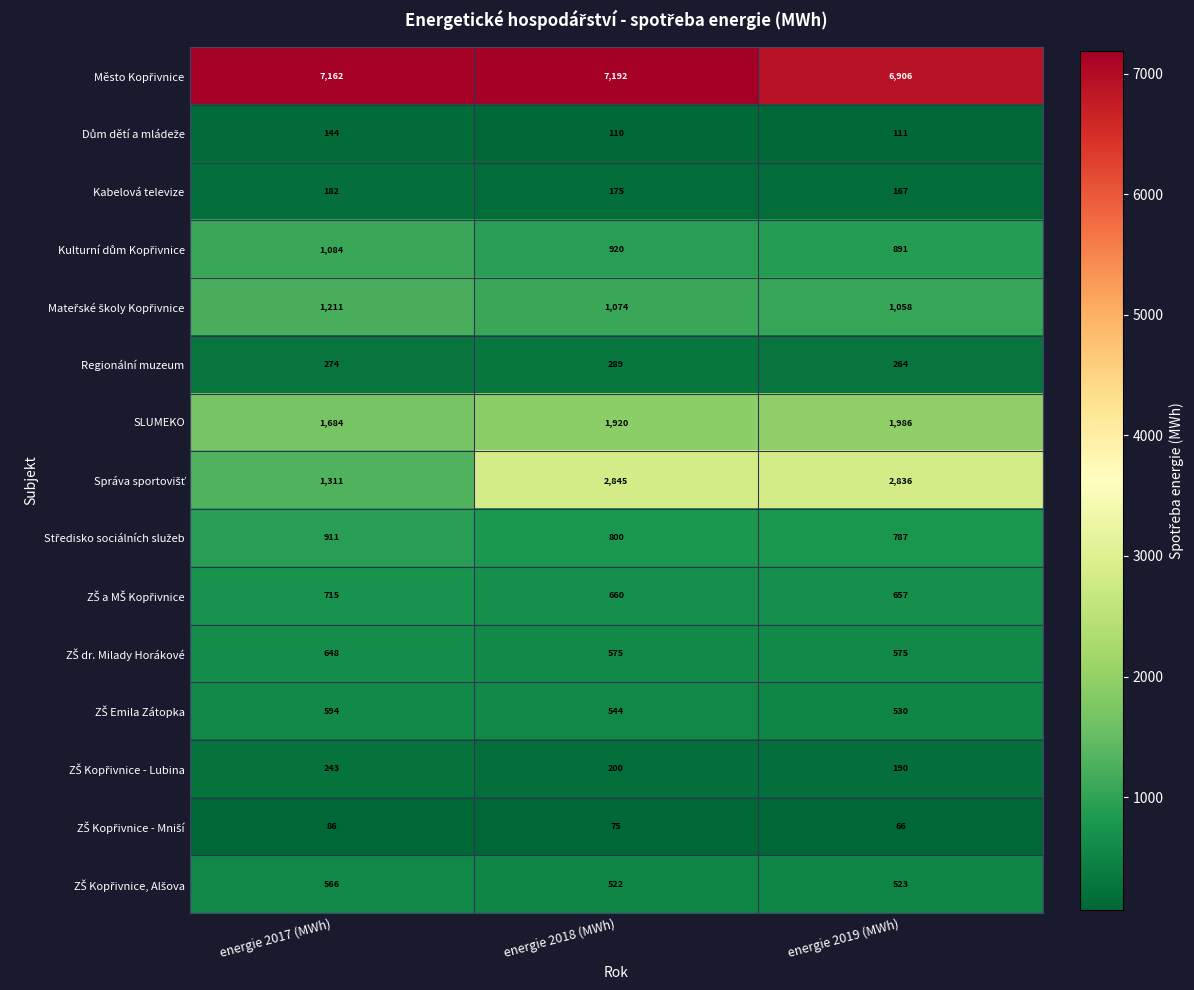

What is the total value across all series at energie 2017 (MWh)?

16815